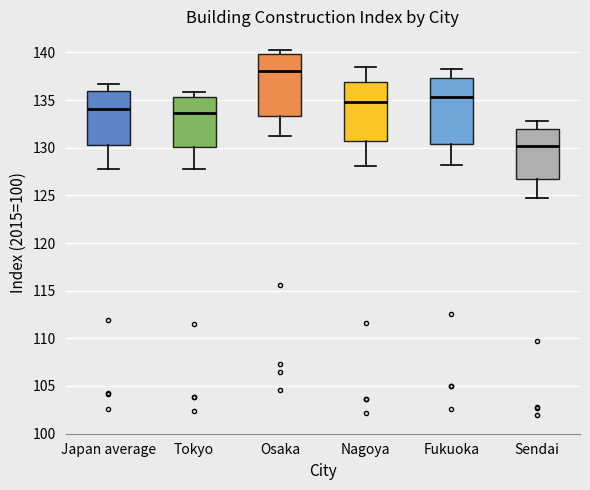

Reading left to right, transcribe this box plot: for each box, give where its median line is, the range the box spans, and where its two whiskers end, as read against the y-axis. The values are not printed on the chart, so give them approximately, as read against the axis.

Japan average: median 134.0, box 130.5 to 136.0, whiskers 128.0 to 136.5
Tokyo: median 133.5, box 130.0 to 135.5, whiskers 128.0 to 136.0
Osaka: median 138.0, box 133.5 to 140.0, whiskers 131.0 to 140.5
Nagoya: median 135.0, box 130.5 to 137.0, whiskers 128.0 to 138.5
Fukuoka: median 135.5, box 130.5 to 137.5, whiskers 128.0 to 138.5
Sendai: median 130.0, box 127.0 to 132.0, whiskers 124.5 to 133.0